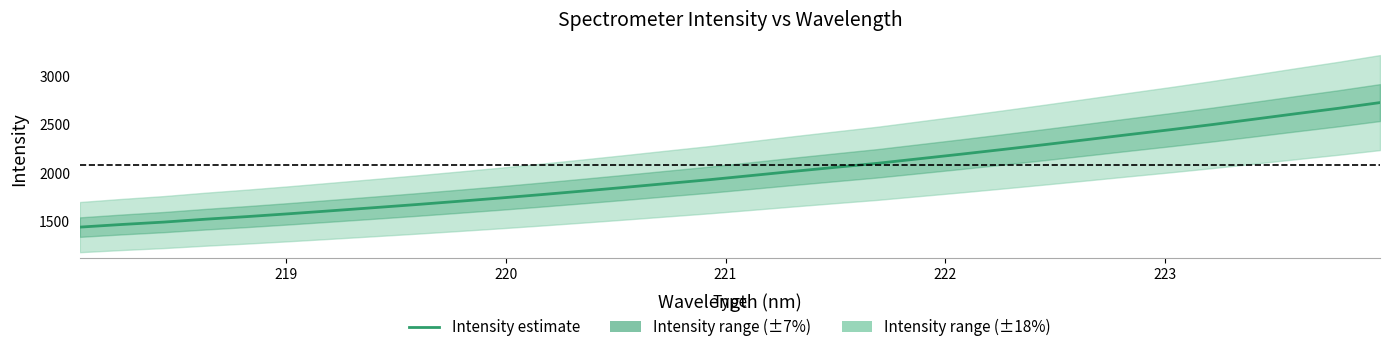

What is the average value?

1996.1